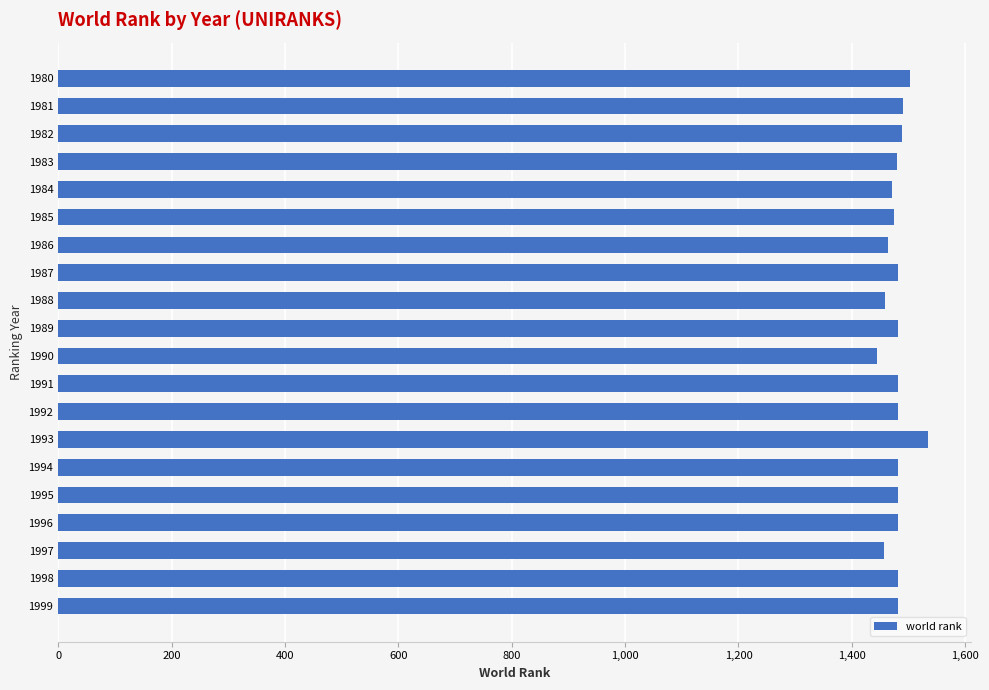

True or false: the data shows 562 at 1998.

False